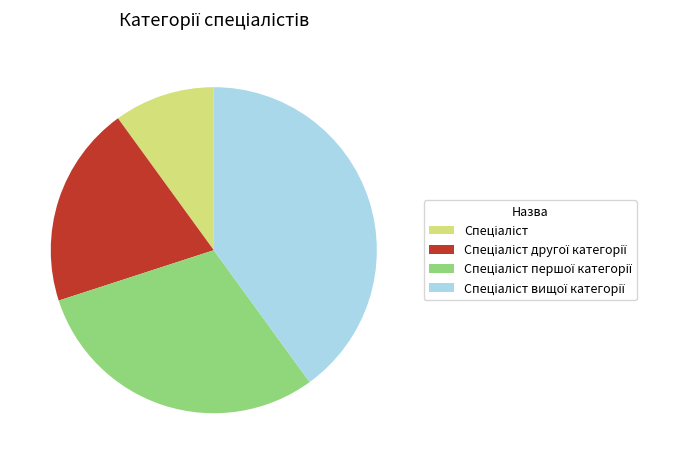

Does any single category account for the majority?

No